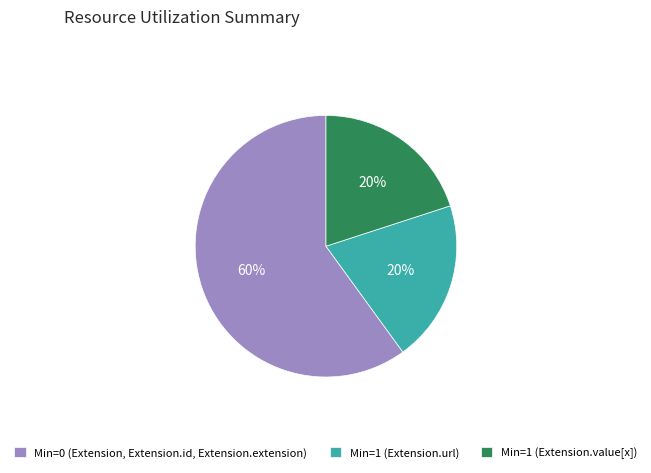

Do Min=1 (Extension.value[x]) and Min=0 (Extension, Extension.id, Extension.extension) together represent more than half of the pie?

Yes